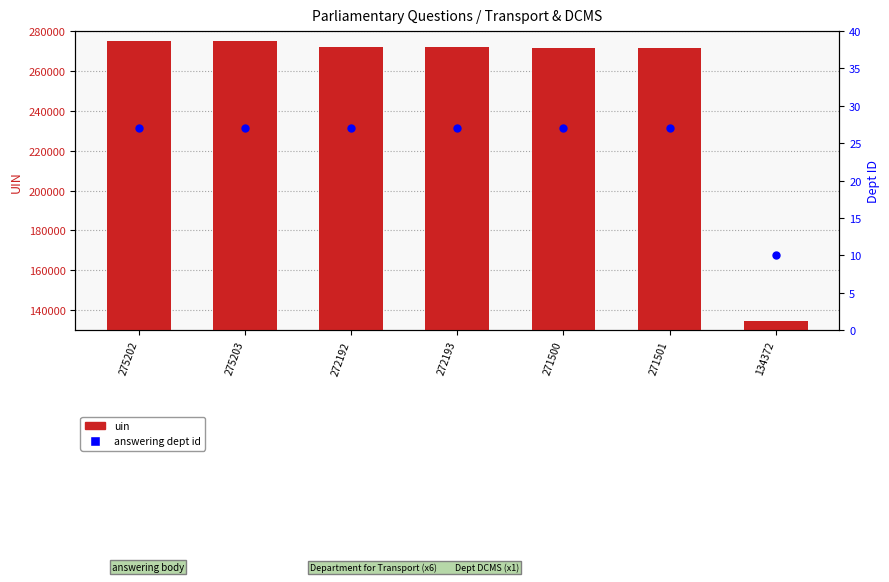

What is the total value across all series at 275202?

275229